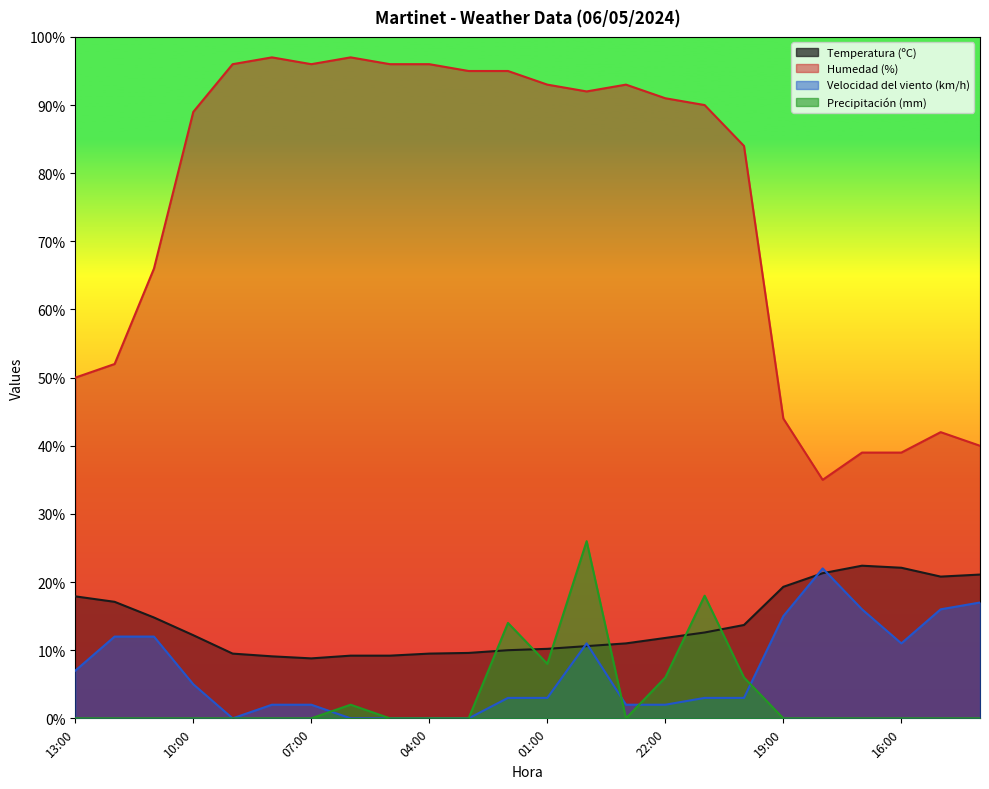

Where is Velocidad del viento (km/h) nearest to the value 11?

00:00